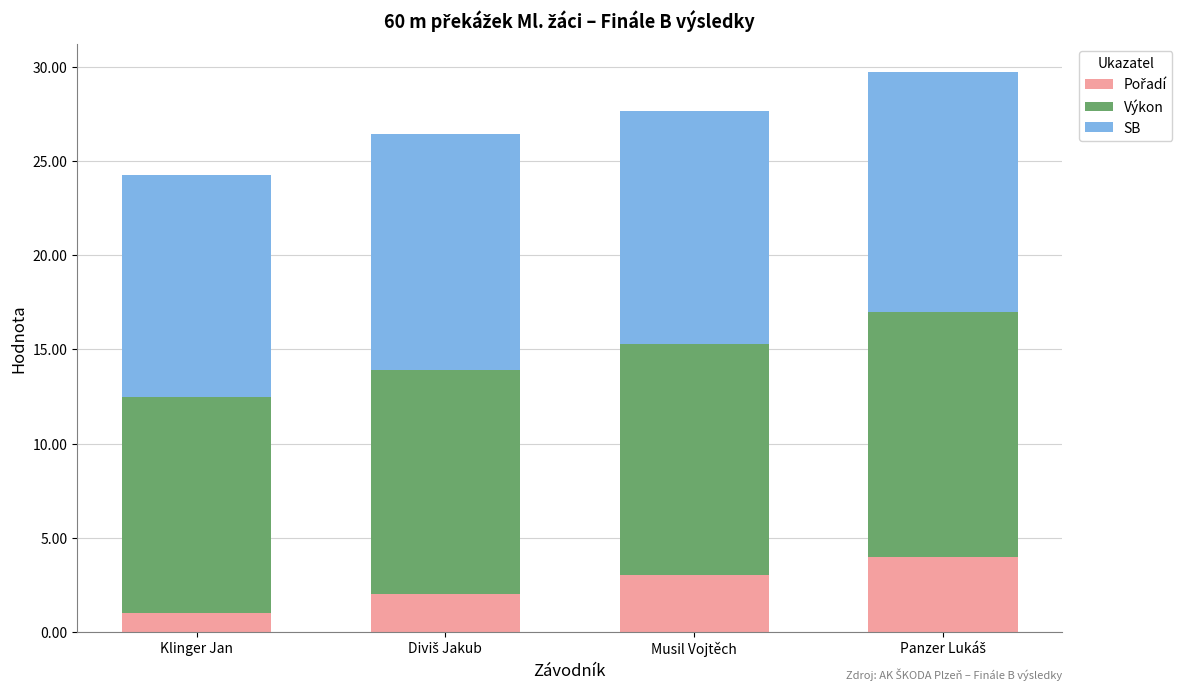

What is the total value across all series at Klinger Jan?

24.3